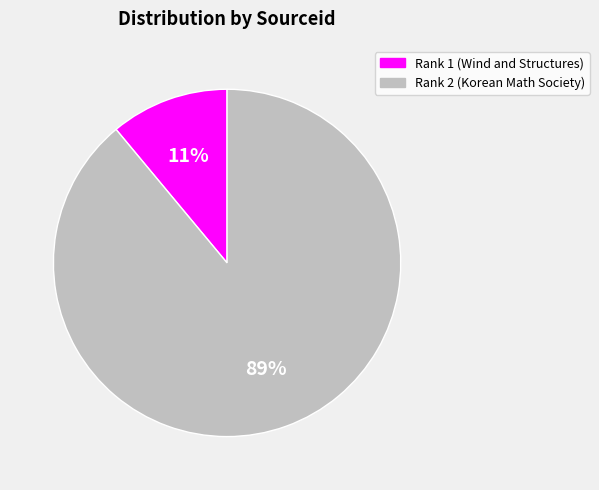

Which slice represents more than half of the pie?

Rank 2 (Korean Math Society)